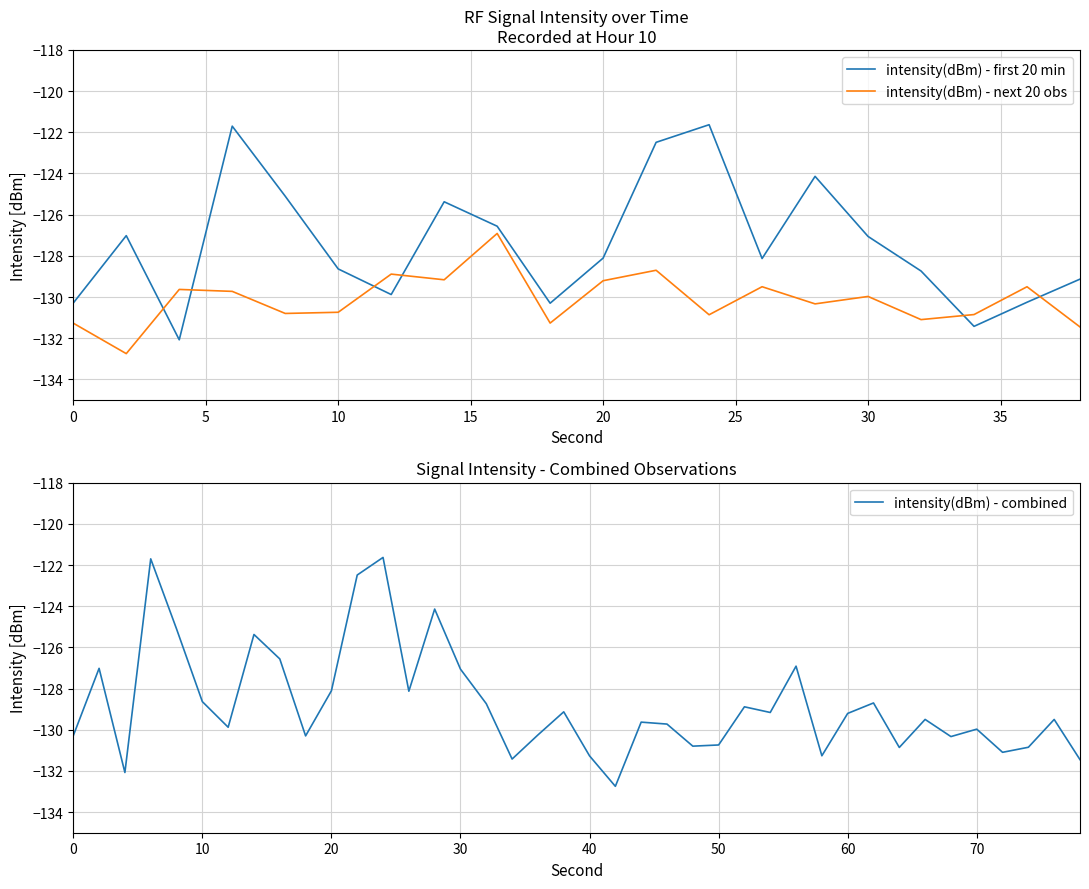

Is it true that intensity(dBm) - first 20 min equals -70.6 at 30?

False